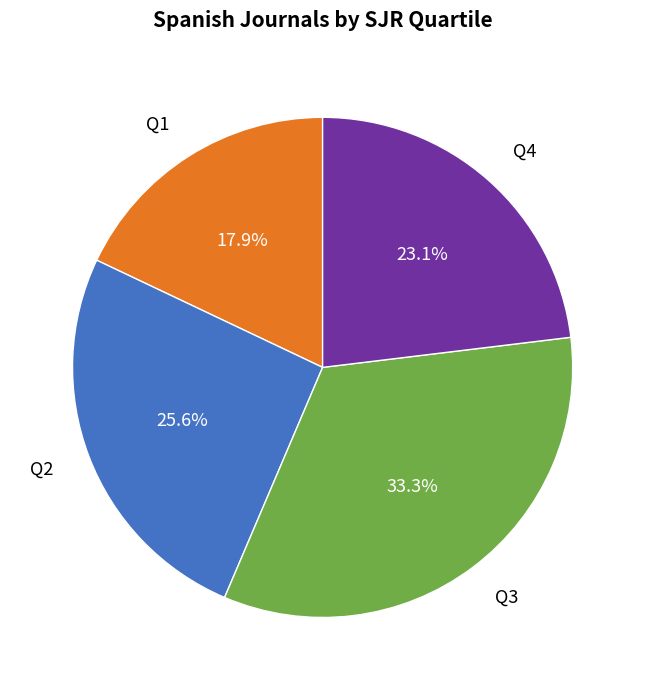

What is the smallest slice in the pie chart?

Q1